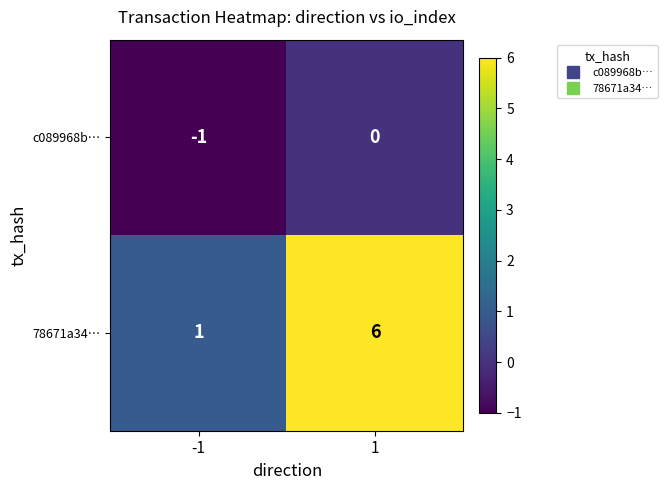

What is the spread (max minus min) of values at -1?

2